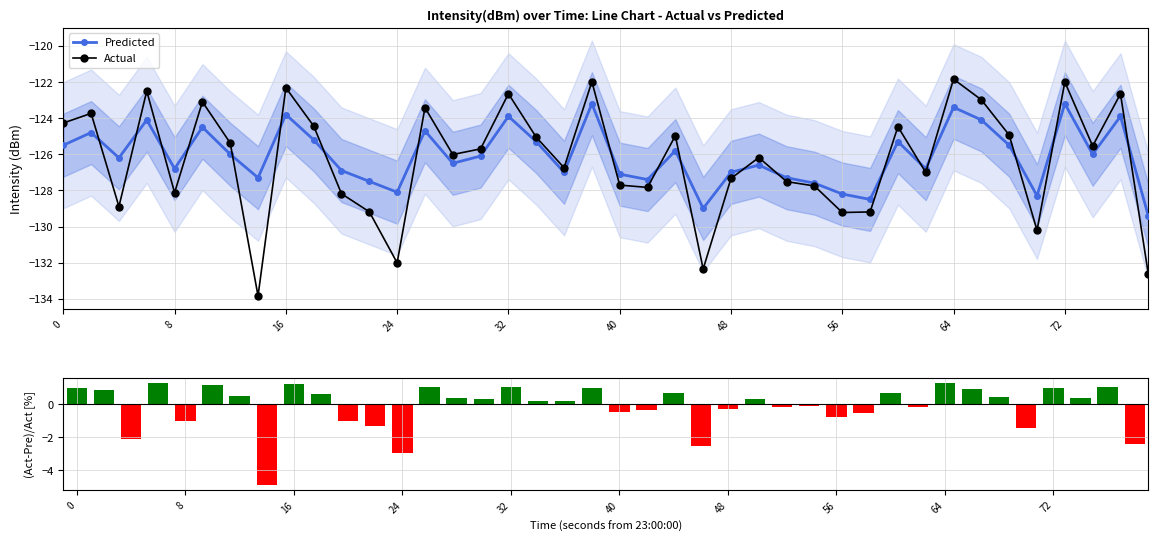

Does the chart contain any negative values?

Yes